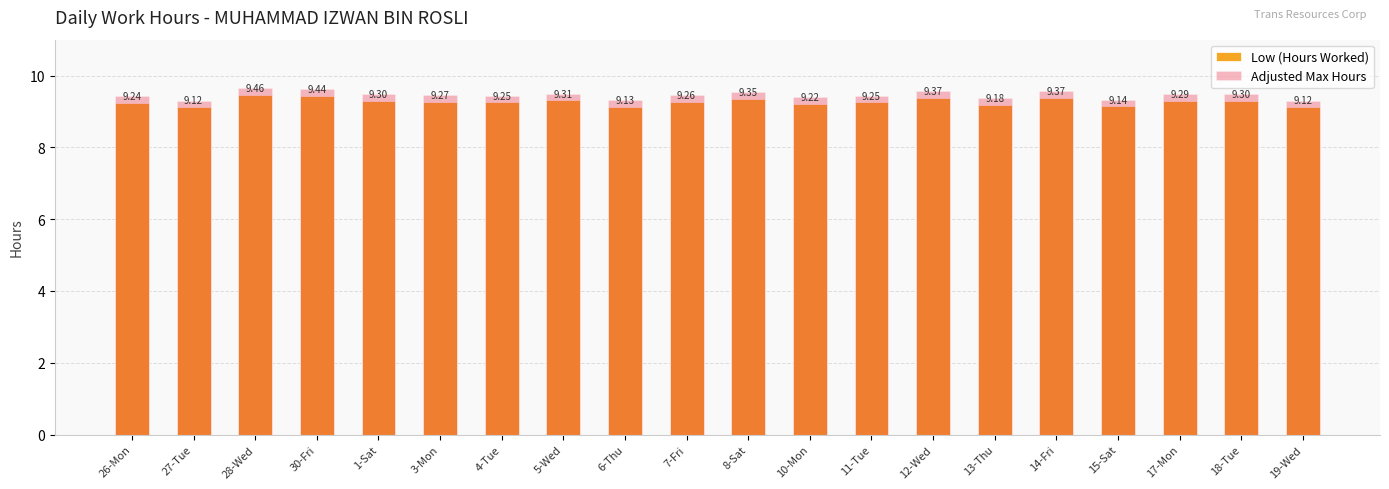

Which series changed the most between 10-Mon and 12-Wed?

Adjusted Max Hours